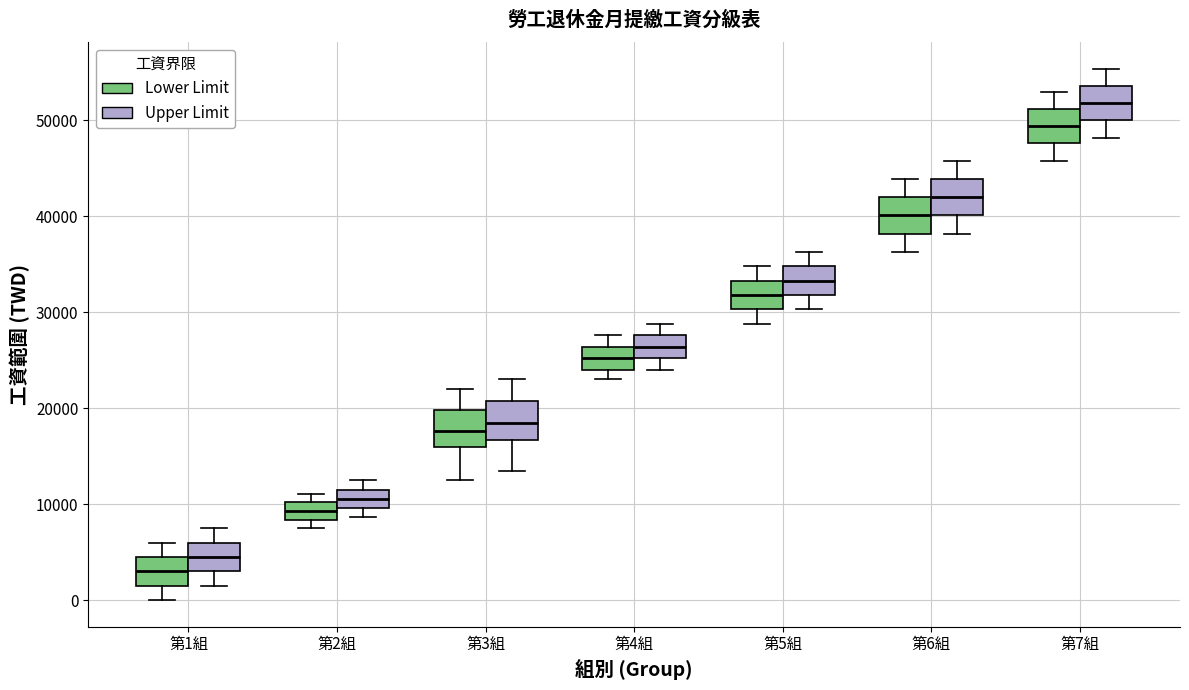

Reading left to right, transcribe this box plot: for each box, give where its median line is, the range the box spans, and where its two whiskers end, as read against the y-axis. The values are not printed on the chart, so give them approximately, as read against the axis.

第1組 (Lower Limit): median 3000, box 2000 to 5000, whiskers 0 to 6000
第1組 (Upper Limit): median 5000, box 3000 to 6000, whiskers 2000 to 8000
第2組 (Lower Limit): median 9000, box 8000 to 10000, whiskers 8000 (just below the box's lower edge) to 11000
第2組 (Upper Limit): median 11000 (inside the box), box 10000 to 11000, whiskers 9000 to 13000
第3組 (Lower Limit): median 18000, box 16000 to 20000, whiskers 13000 to 22000
第3組 (Upper Limit): median 18000, box 17000 to 21000, whiskers 14000 to 23000
第4組 (Lower Limit): median 25000, box 24000 to 26000, whiskers 23000 to 28000
第4組 (Upper Limit): median 26000, box 25000 to 28000, whiskers 24000 to 29000
第5組 (Lower Limit): median 32000, box 30000 to 33000, whiskers 29000 to 35000
第5組 (Upper Limit): median 33000, box 32000 to 35000, whiskers 30000 to 36000
第6組 (Lower Limit): median 40000, box 38000 to 42000, whiskers 36000 to 44000
第6組 (Upper Limit): median 42000, box 40000 to 44000, whiskers 38000 to 46000
第7組 (Lower Limit): median 49000, box 48000 to 51000, whiskers 46000 to 53000
第7組 (Upper Limit): median 52000, box 50000 to 54000, whiskers 48000 to 55000